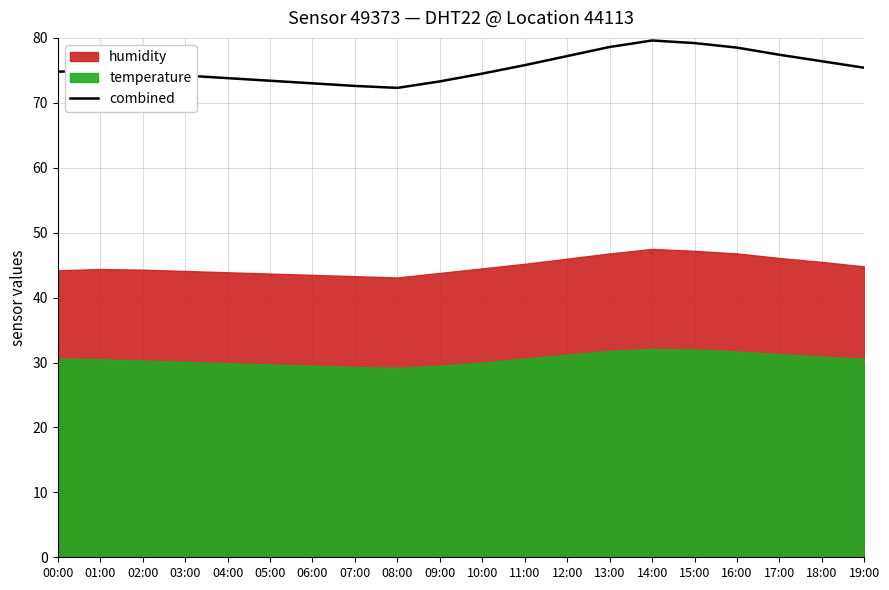

The chart shows a value of 111.1 at 18:00. True or false?

False